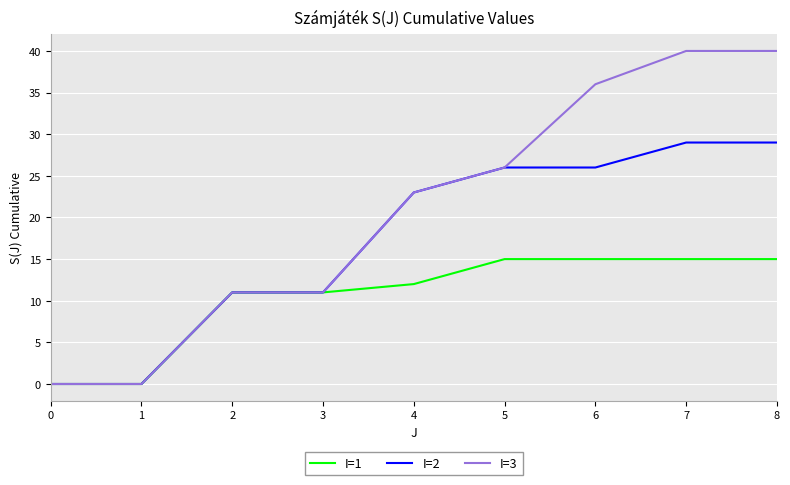

What is the greatest value displayed?

40